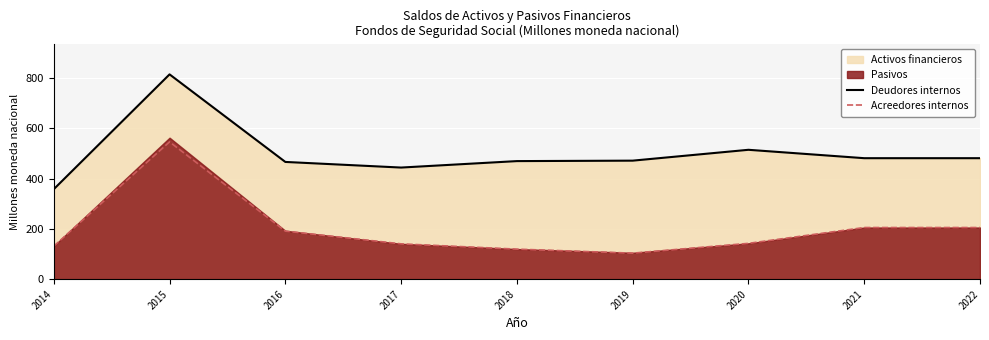

How many values in the Deudores internos series exceed 471?

5